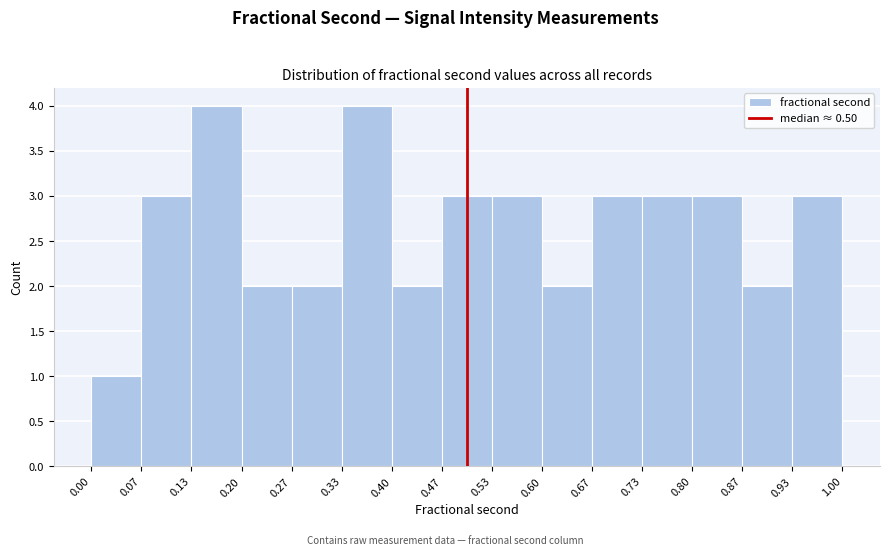

Reading left to right, transcribe this chart: for each bar, give the range it covers on the x-axis and its height. The values are not printed on the chart, so give them approximately, as read against the axis.

0.00 to 0.07: 1
0.07 to 0.13: 3
0.13 to 0.20: 4
0.20 to 0.27: 2
0.27 to 0.33: 2
0.33 to 0.40: 4
0.40 to 0.47: 2
0.47 to 0.53: 3
0.53 to 0.60: 3
0.60 to 0.67: 2
0.67 to 0.73: 3
0.73 to 0.80: 3
0.80 to 0.87: 3
0.87 to 0.93: 2
0.93 to 1.00: 3